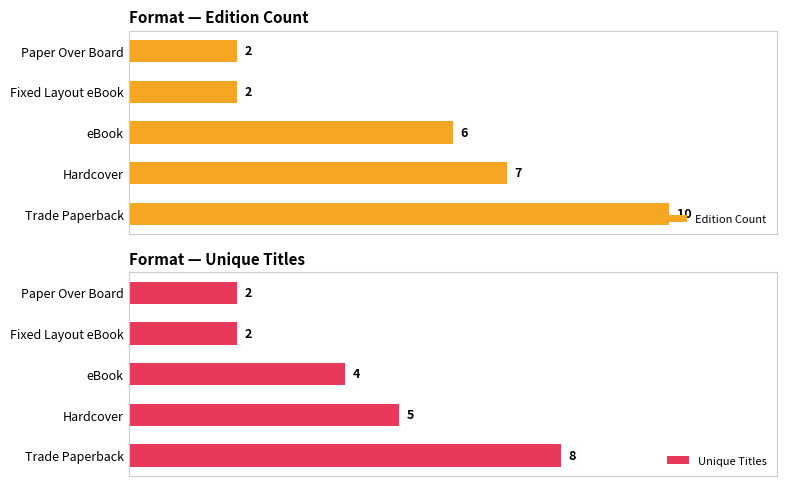

Where is Edition Count nearest to the value 6?

eBook